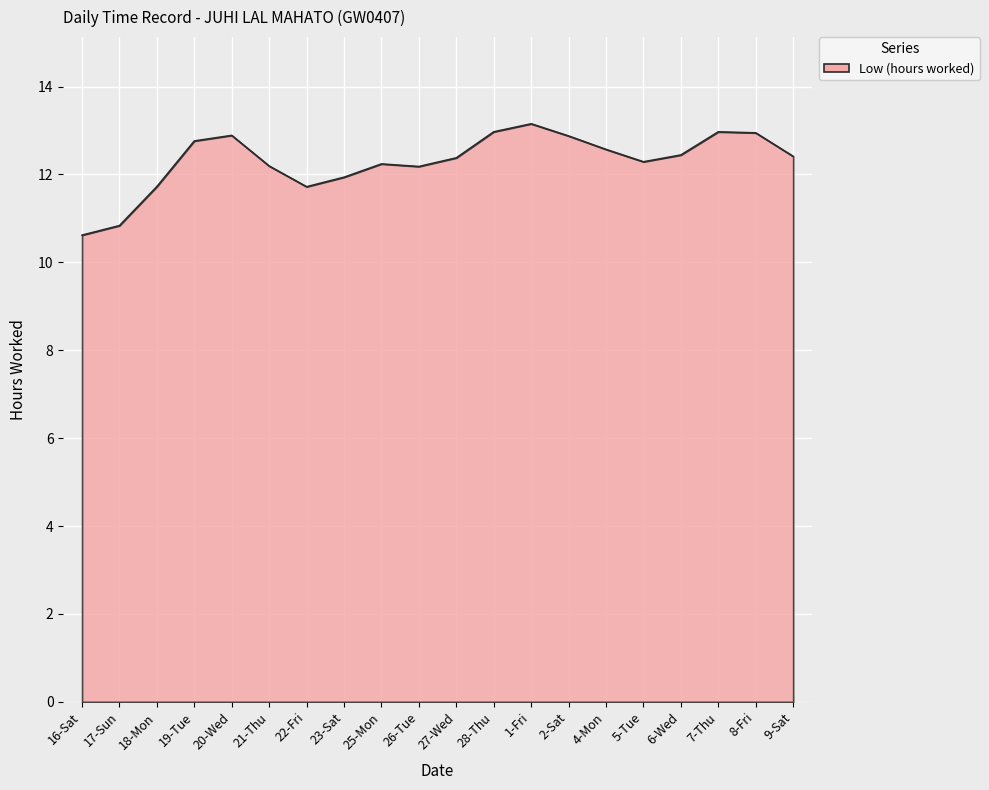

True or false: the data shows 12.6 at 4-Mon.

True